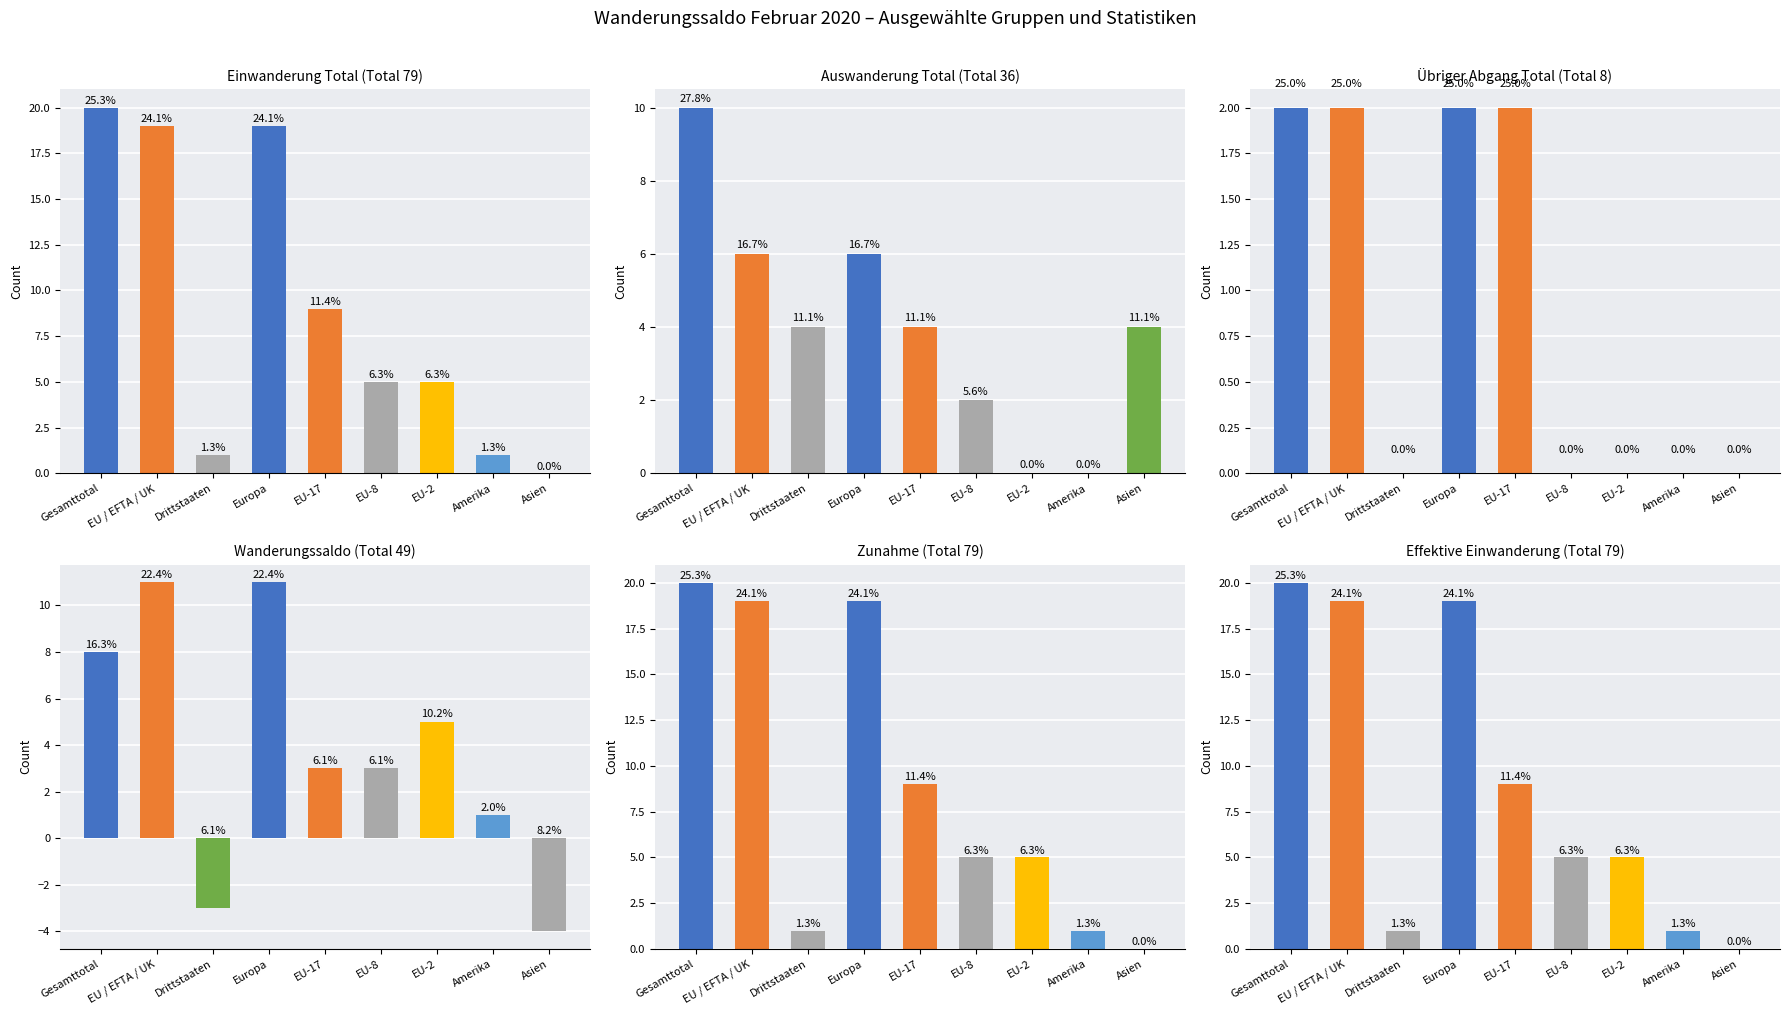

Is the value of Effektive Einwanderung (col_3) at Amerika greater than the value of Auswanderung Total (col_8) at Amerika?

Yes